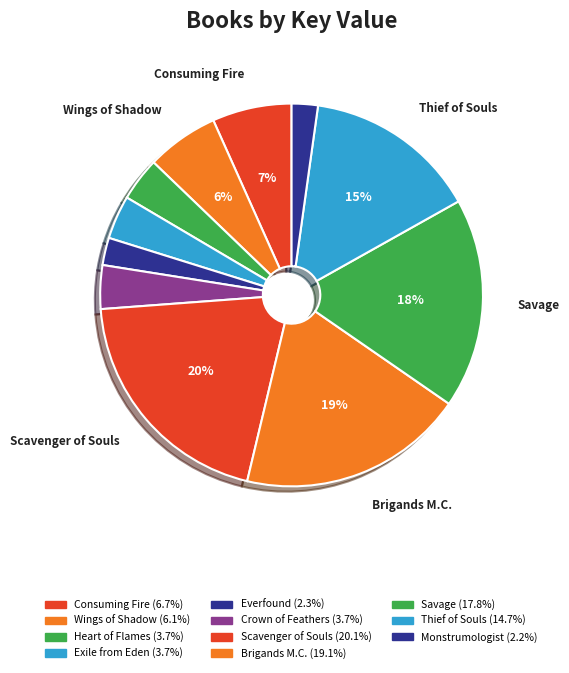

What is the largest slice in the pie chart?

Scavenger of Souls